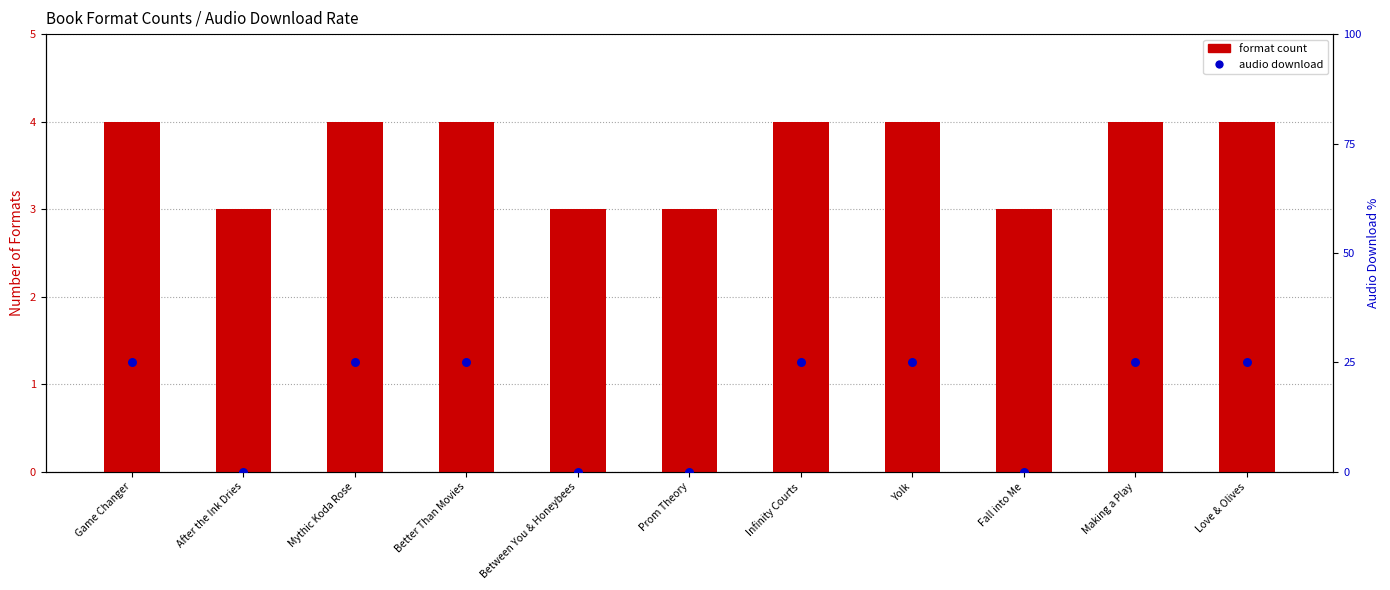

Is the value of audio download (pct) at Between You & Honeybees greater than the value of format count at Game Changer?

No